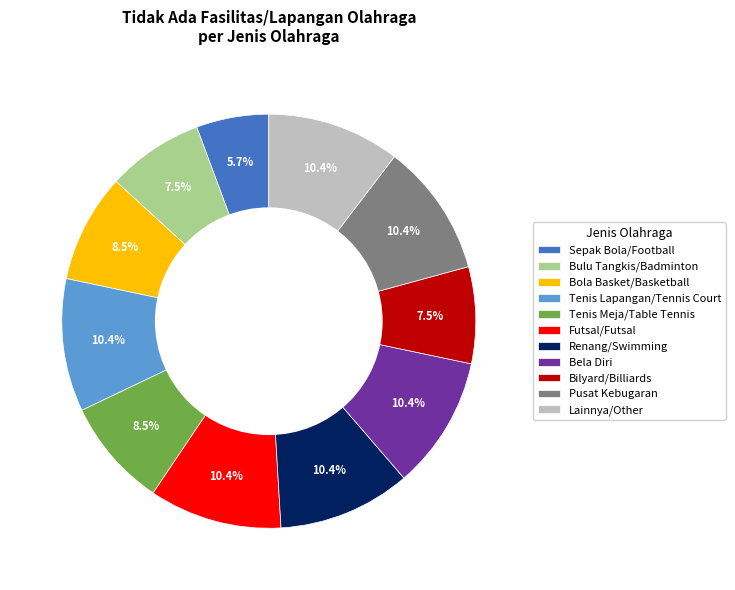

Approximately how many times larger is the value at Renang/Swimming compared to Tenis Lapangan/Tennis Court?

1.0